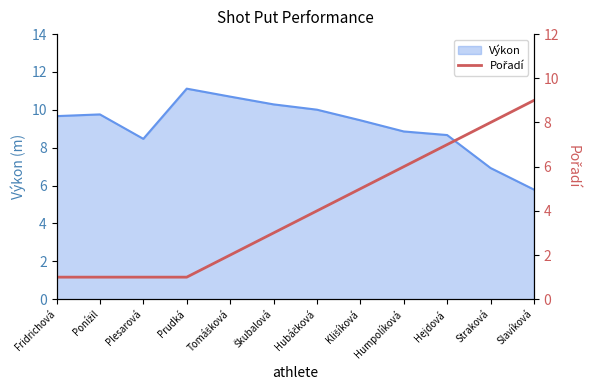

How many lines are shown in the chart?

1